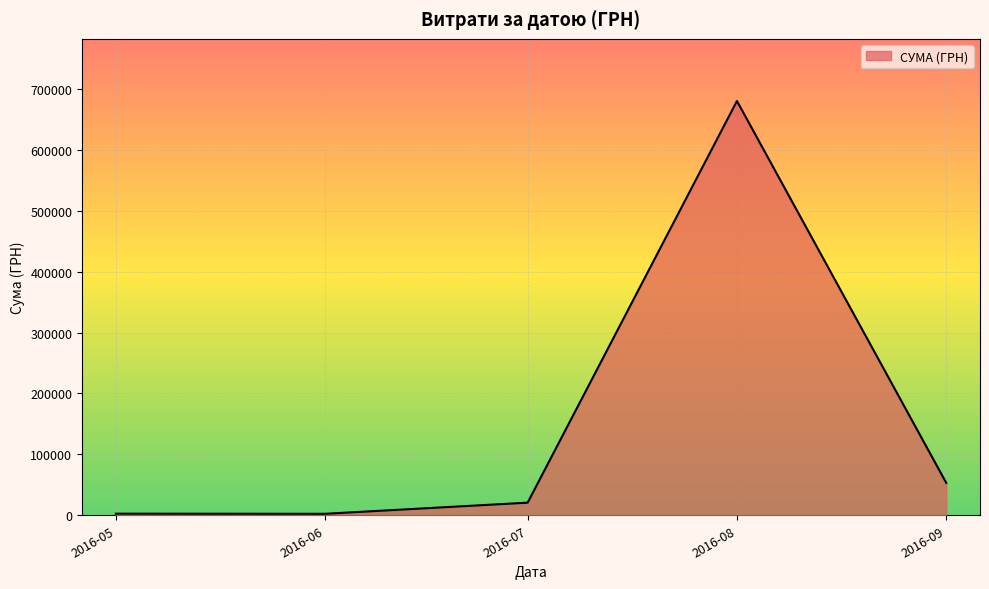

How many lines are shown in the chart?

1